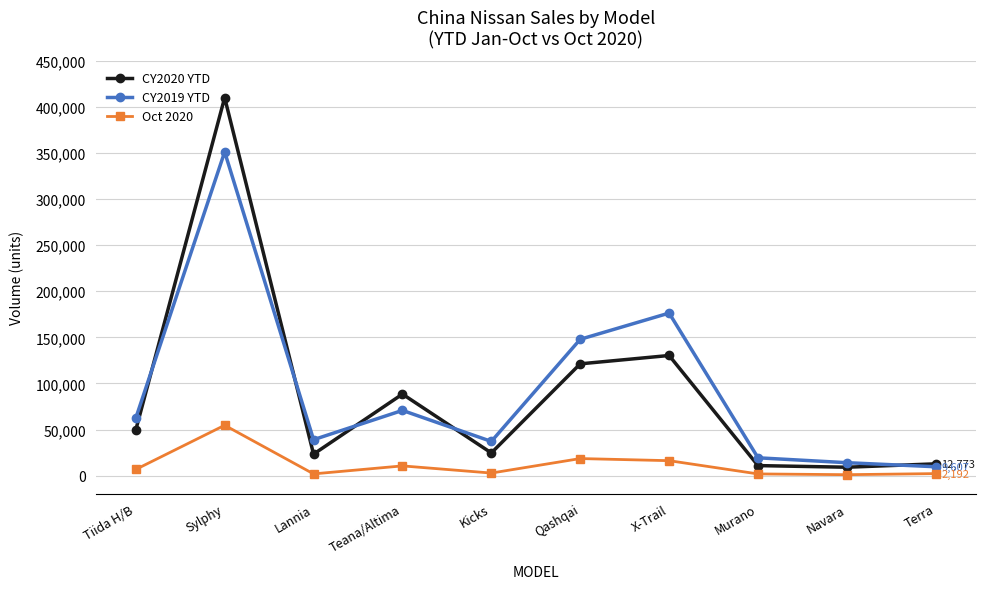

In CY2020 YTD, how many points are higher than both neighbors (excluding endpoints)?

3